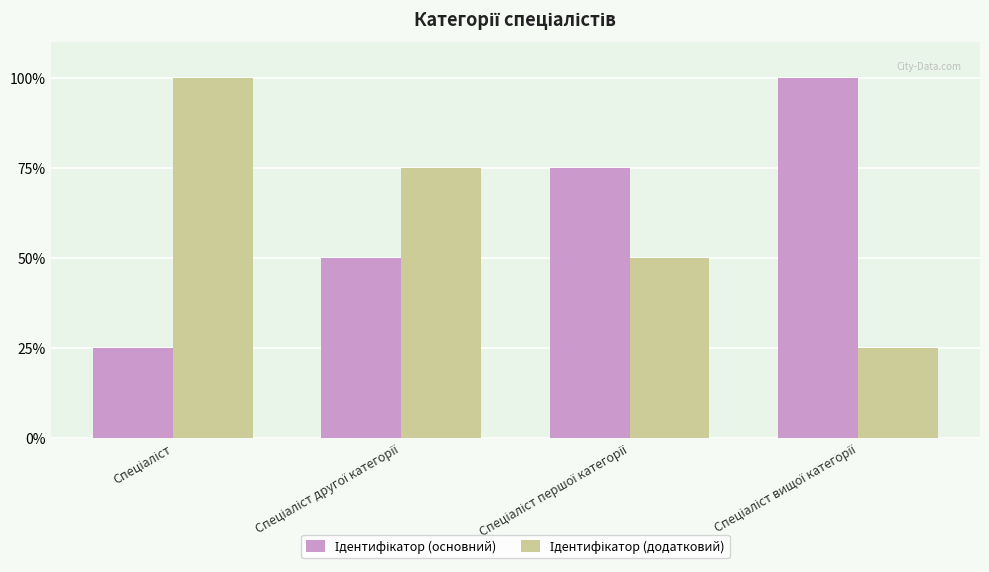

What is the smallest value displayed?

25